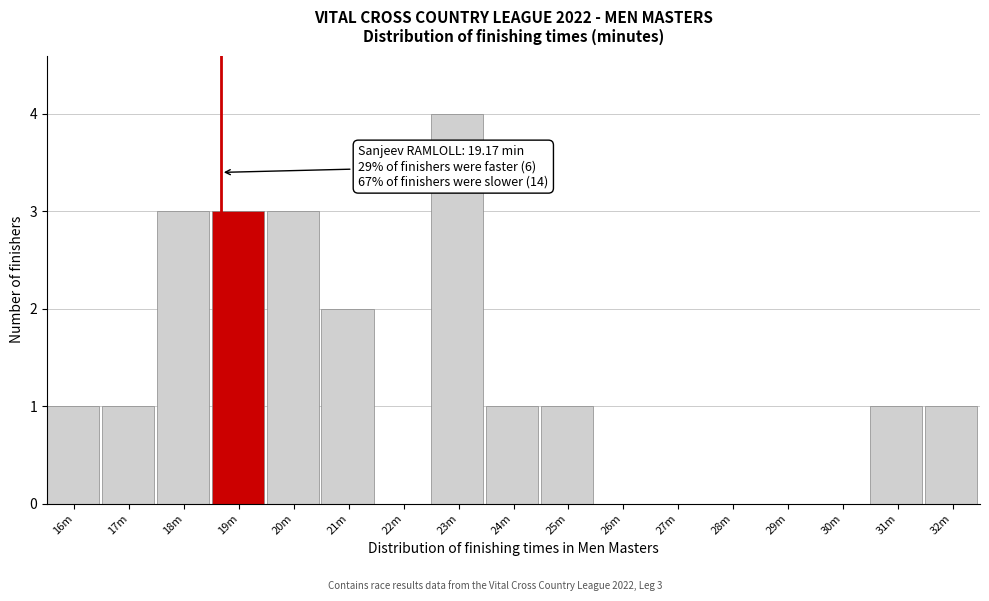

Reading left to right, extract all data points from this chart.

16m=1	17m=1	18m=3	19m=3	20m=3	21m=2	22m=0	23m=4	24m=1	25m=1	26m=0	27m=0	28m=0	29m=0	30m=0	31m=1	32m=1